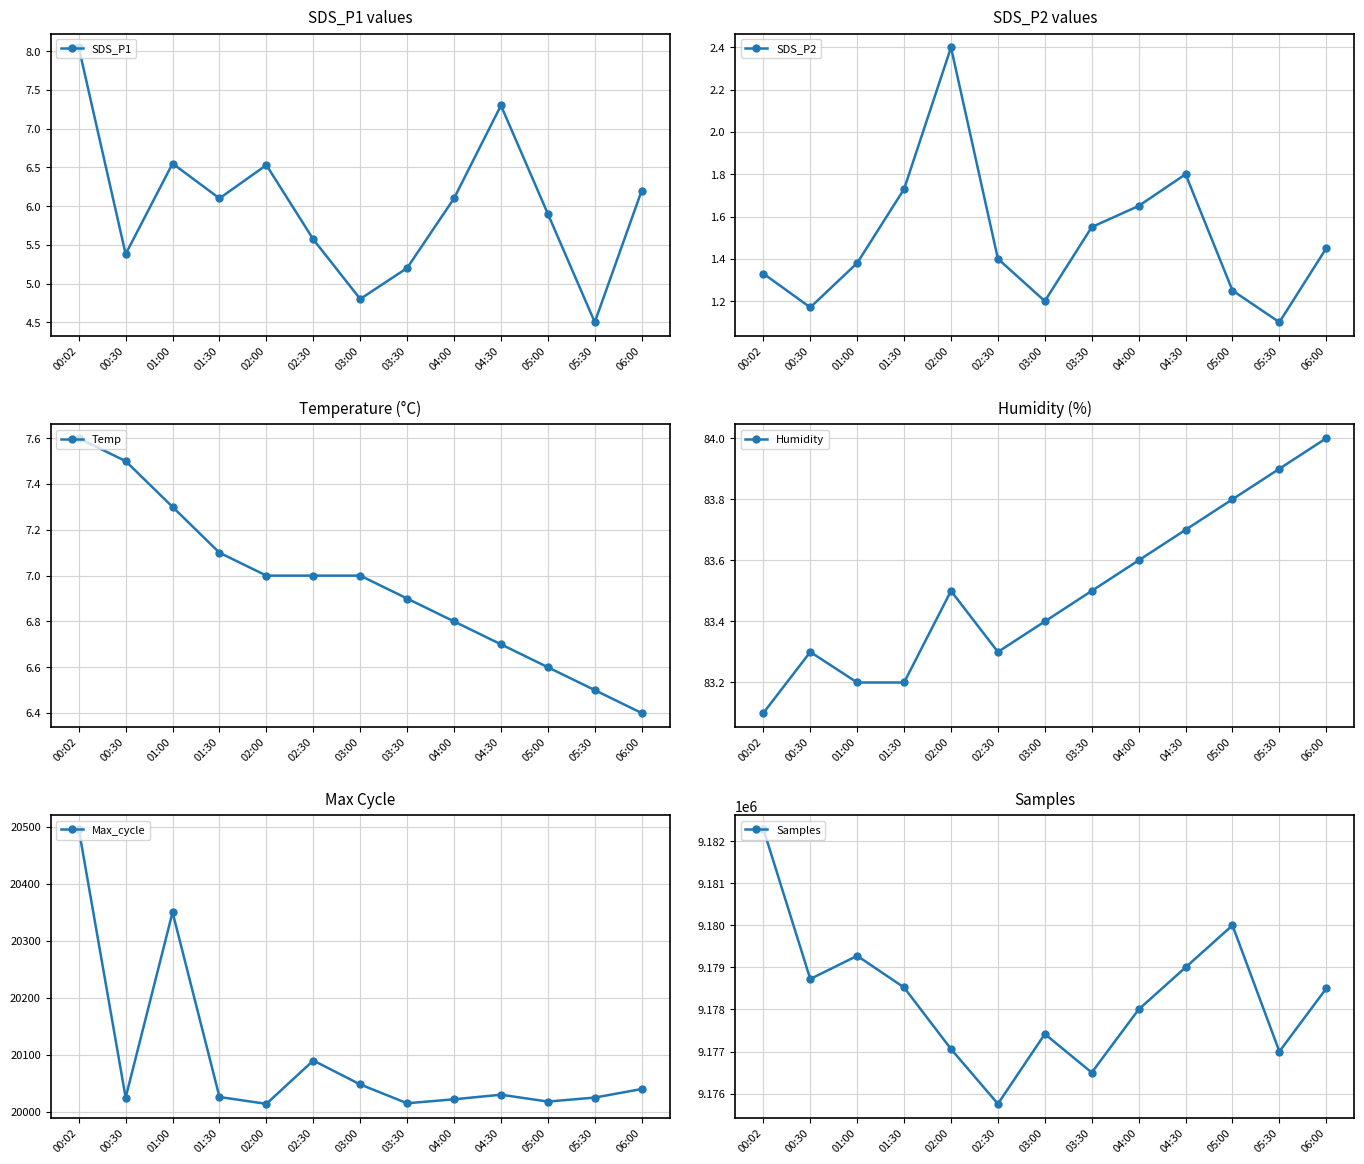

What is the maximum value shown in the chart?

9182289.0